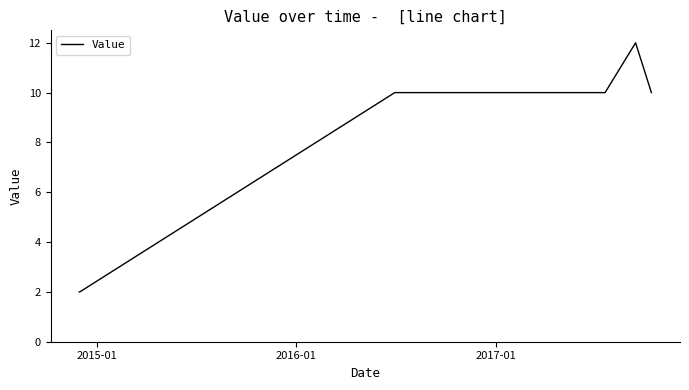

How many values are between 2 and 10?

8